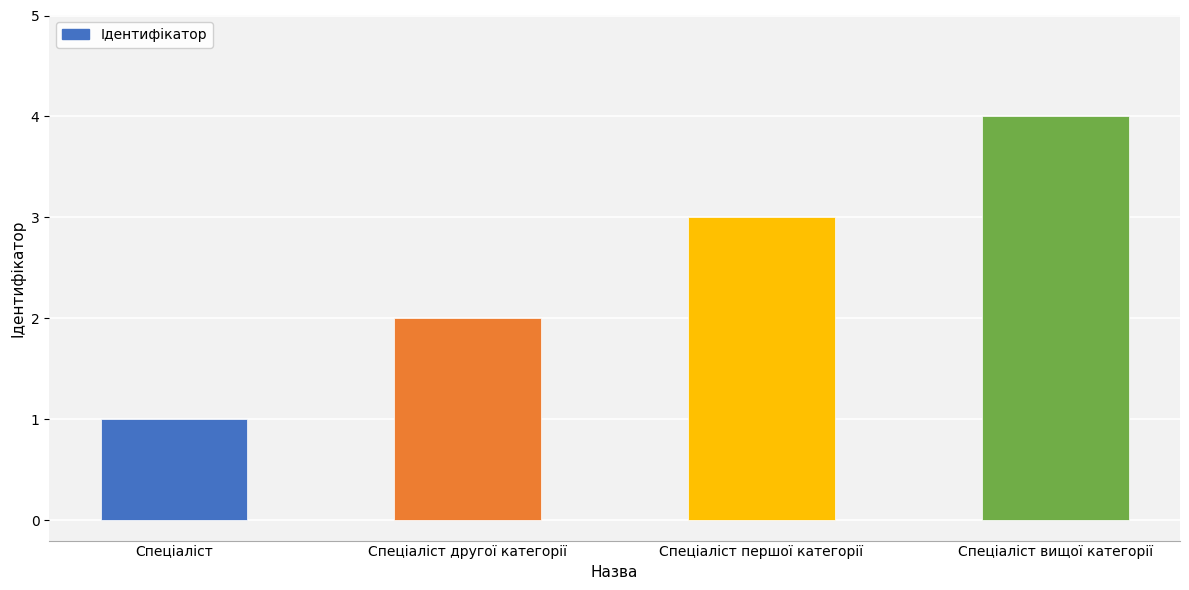

List the labels in order of value, smallest first.

Спеціаліст, Спеціаліст другої категорії, Спеціаліст першої категорії, Спеціаліст вищої категорії